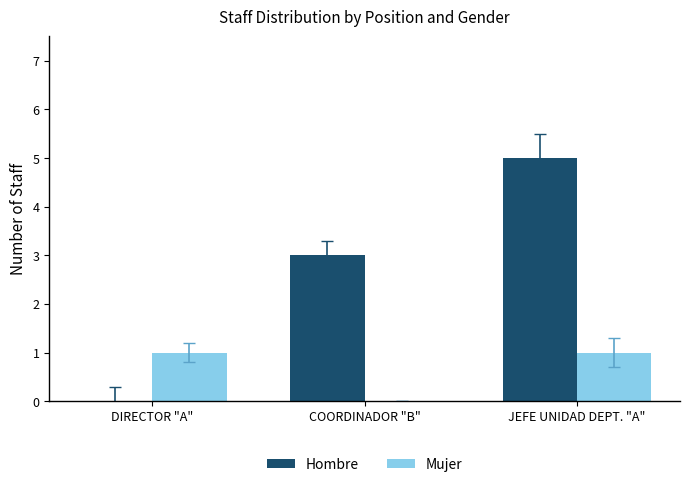

What is the average value of the Mujer series?

1